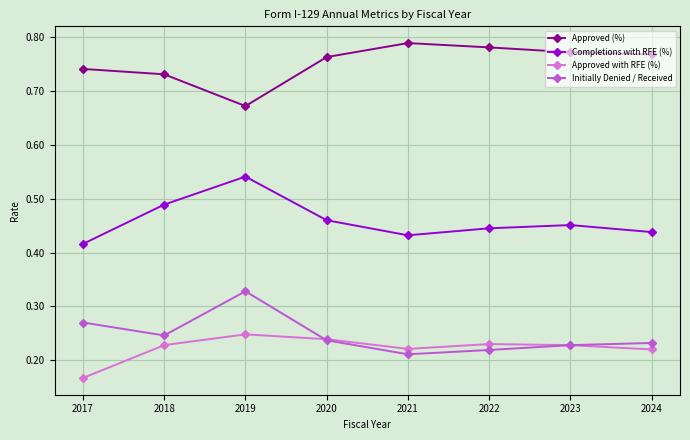

Rank the series at 2019 from highest to lowest value.

Approved (%), Completions with RFE (%), Initially Denied / Received, Approved with RFE (%)